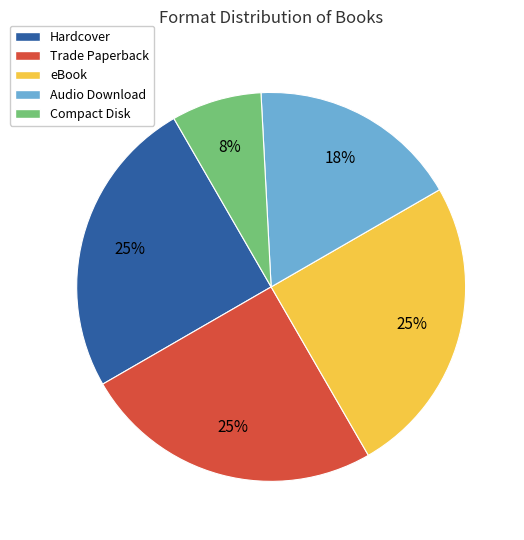

How many slices are in this pie chart?

5